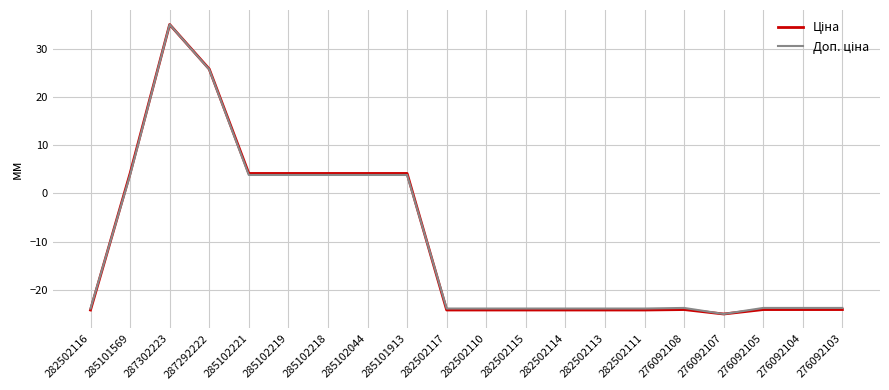

What is the difference between the highest and lowest values at 282502113?

0.3